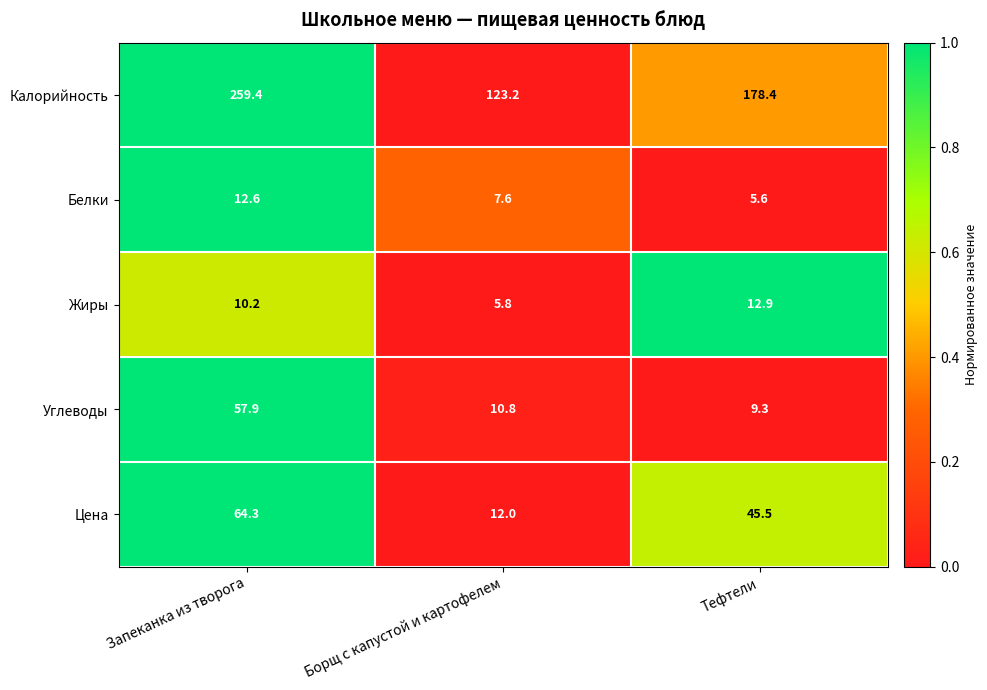

What is the difference between the Цена values at Тефтели and Борщ с капустой и картофелем?

33.5